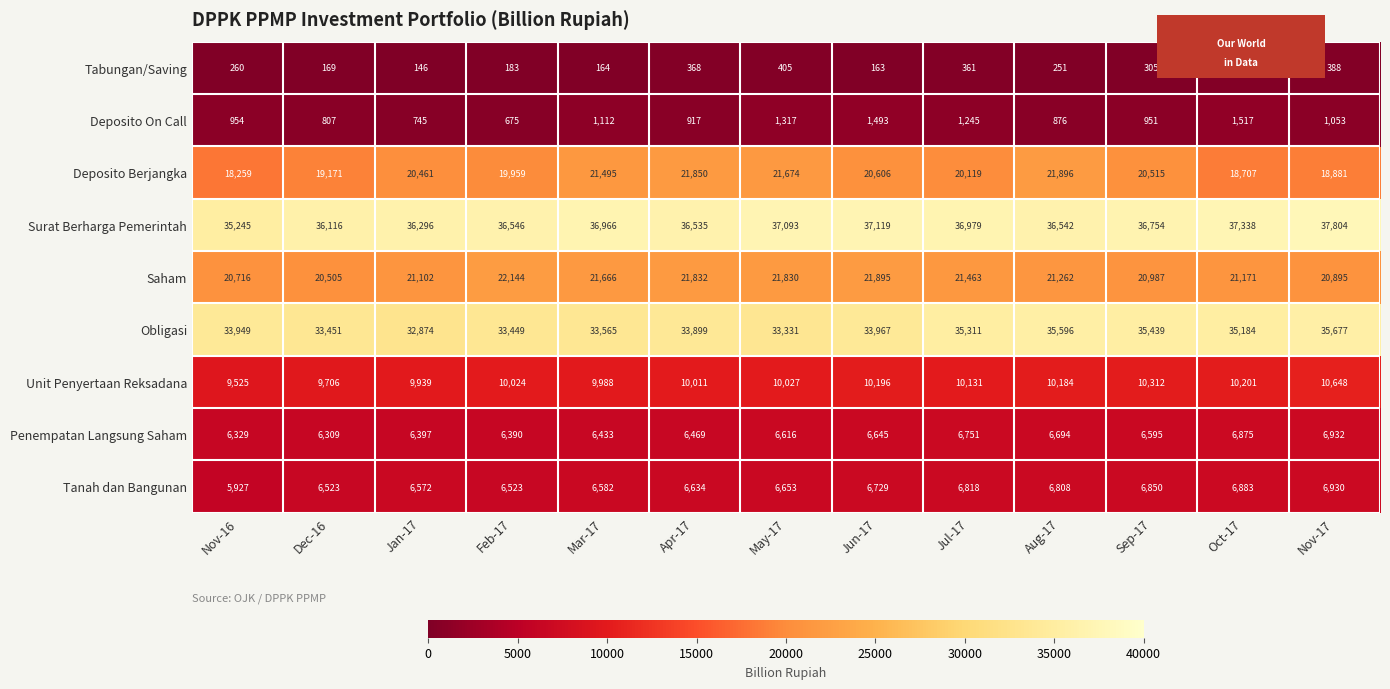

True or false: Unit Penyertaan Reksadana has a value of 10184 at Aug-17.

True